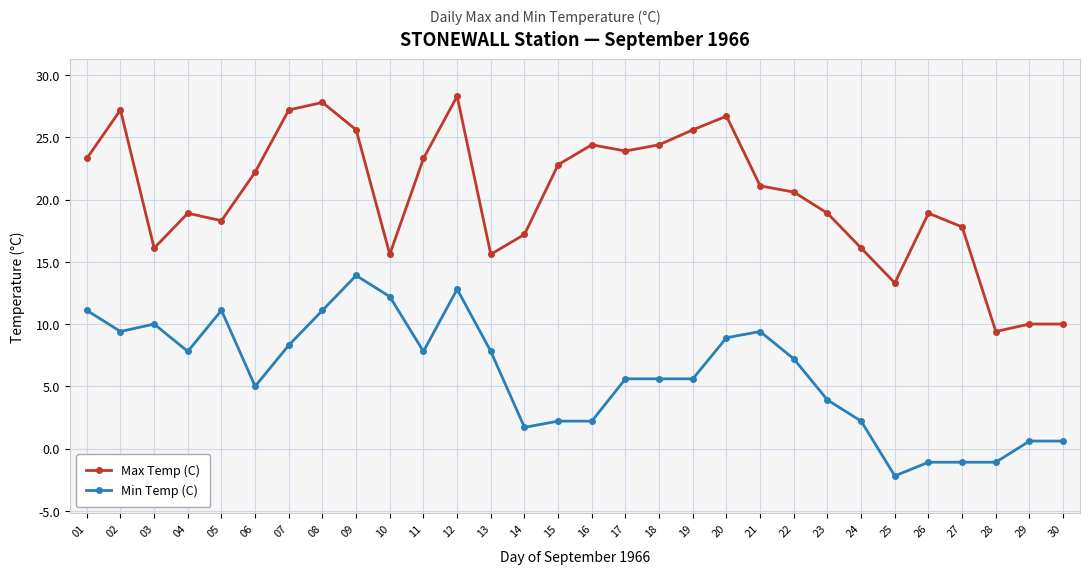

What is the value of the Min Temp (C) point at the 5th from the left?

11.1